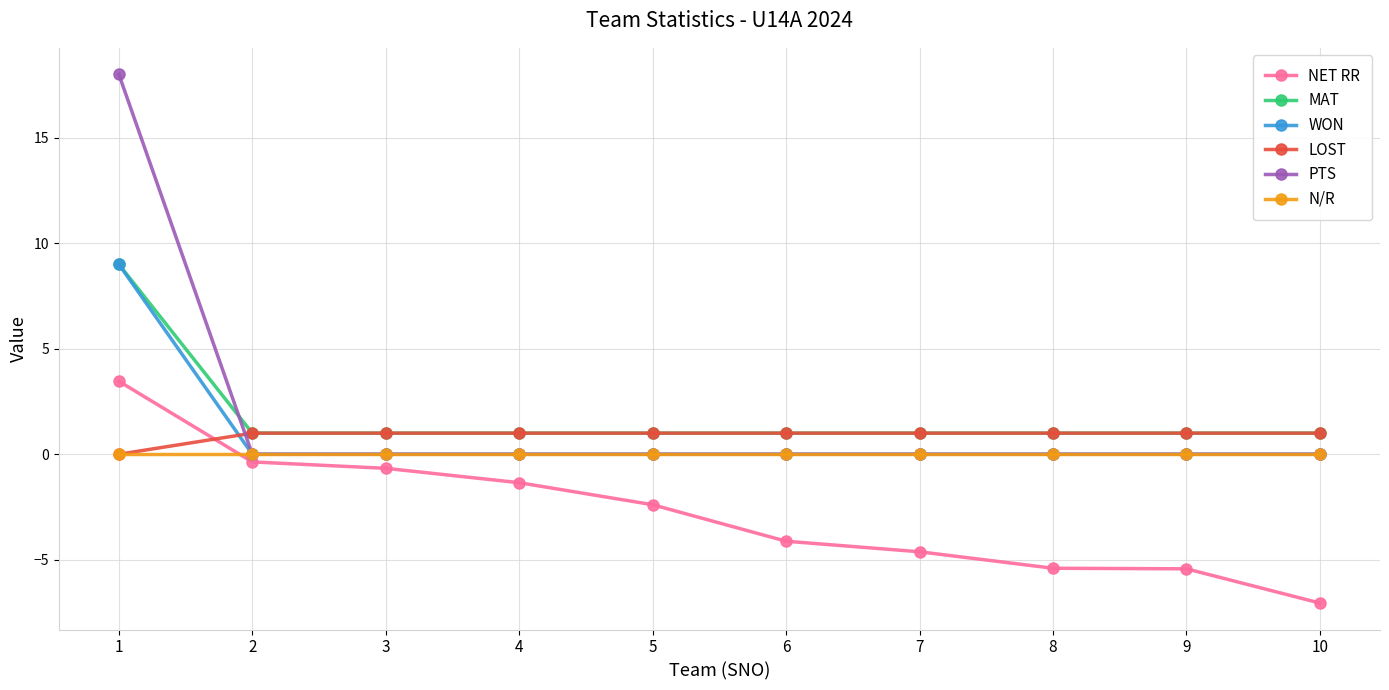

What is the sum of the WON values at 1 and 7?

9.0